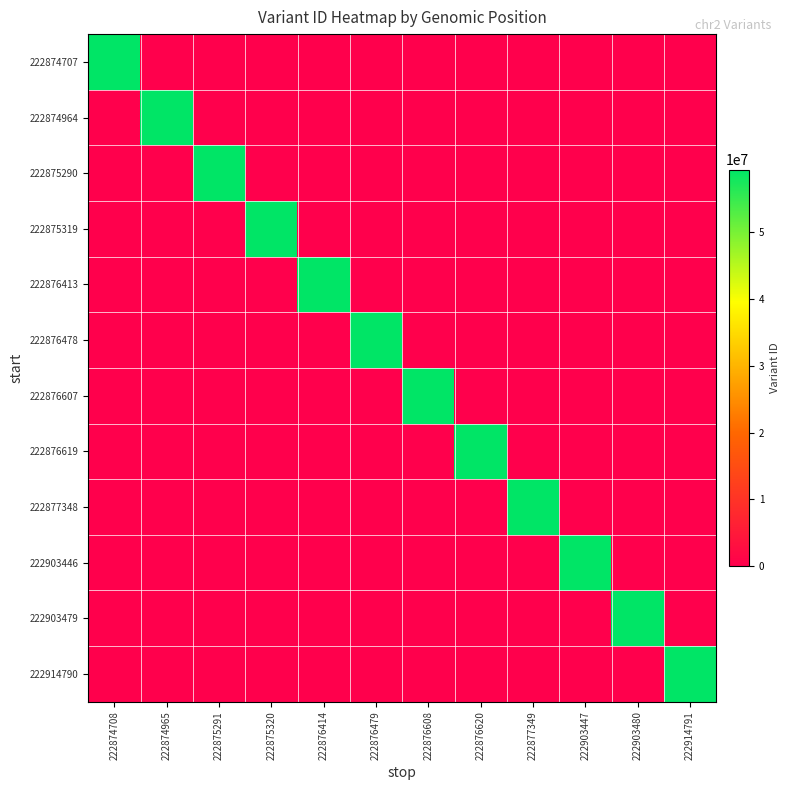

Reading left to right, transcribe all the data shown in this chart.

222874707: 222874708=59409568	222874965=0	222875291=0	222875320=0	222876414=0	222876479=0	222876608=0	222876620=0	222877349=0	222903447=0	222903480=0	222914791=0
222874964: 222874708=0	222874965=59409569	222875291=0	222875320=0	222876414=0	222876479=0	222876608=0	222876620=0	222877349=0	222903447=0	222903480=0	222914791=0
222875290: 222874708=0	222874965=0	222875291=59409570	222875320=0	222876414=0	222876479=0	222876608=0	222876620=0	222877349=0	222903447=0	222903480=0	222914791=0
222875319: 222874708=0	222874965=0	222875291=0	222875320=59409571	222876414=0	222876479=0	222876608=0	222876620=0	222877349=0	222903447=0	222903480=0	222914791=0
222876413: 222874708=0	222874965=0	222875291=0	222875320=0	222876414=59409572	222876479=0	222876608=0	222876620=0	222877349=0	222903447=0	222903480=0	222914791=0
222876478: 222874708=0	222874965=0	222875291=0	222875320=0	222876414=0	222876479=59409573	222876608=0	222876620=0	222877349=0	222903447=0	222903480=0	222914791=0
222876607: 222874708=0	222874965=0	222875291=0	222875320=0	222876414=0	222876479=0	222876608=59409574	222876620=0	222877349=0	222903447=0	222903480=0	222914791=0
222876619: 222874708=0	222874965=0	222875291=0	222875320=0	222876414=0	222876479=0	222876608=0	222876620=59409575	222877349=0	222903447=0	222903480=0	222914791=0
222877348: 222874708=0	222874965=0	222875291=0	222875320=0	222876414=0	222876479=0	222876608=0	222876620=0	222877349=59409579	222903447=0	222903480=0	222914791=0
222903446: 222874708=0	222874965=0	222875291=0	222875320=0	222876414=0	222876479=0	222876608=0	222876620=0	222877349=0	222903447=59409612	222903480=0	222914791=0
222903479: 222874708=0	222874965=0	222875291=0	222875320=0	222876414=0	222876479=0	222876608=0	222876620=0	222877349=0	222903447=0	222903480=59409613	222914791=0
222914790: 222874708=0	222874965=0	222875291=0	222875320=0	222876414=0	222876479=0	222876608=0	222876620=0	222877349=0	222903447=0	222903480=0	222914791=59409635